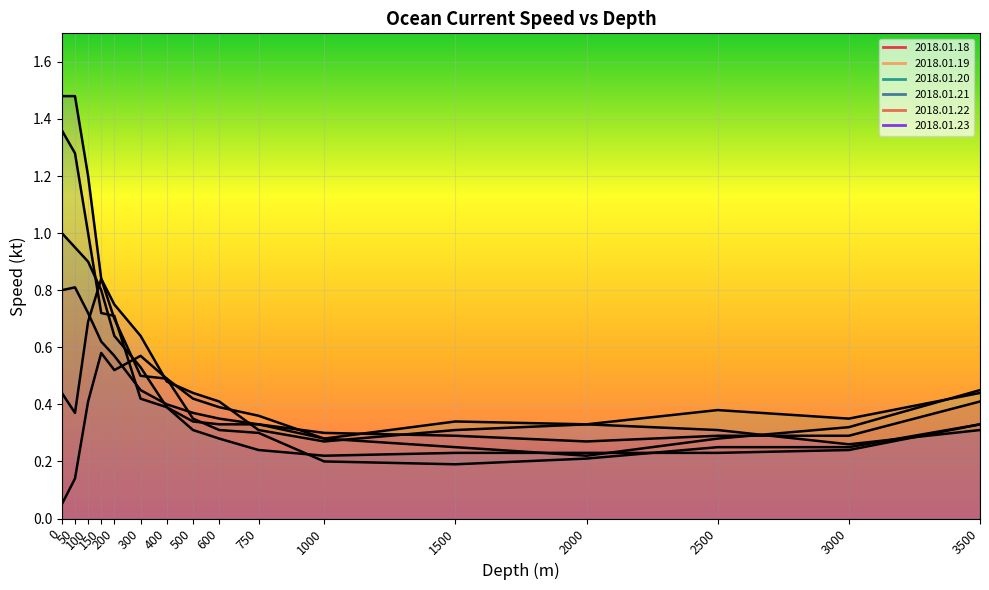

True or false: 2018.01.23 has more than 0 interior local peaks.

True